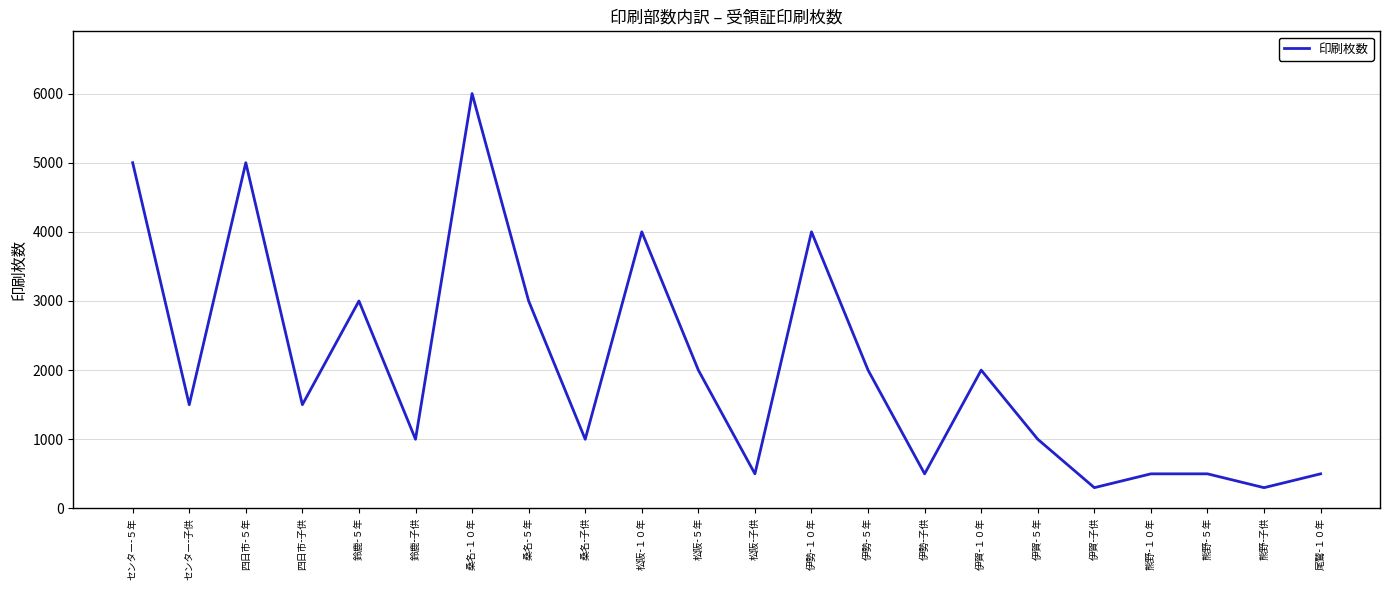

Does the chart display data point markers on the line(s)?

No